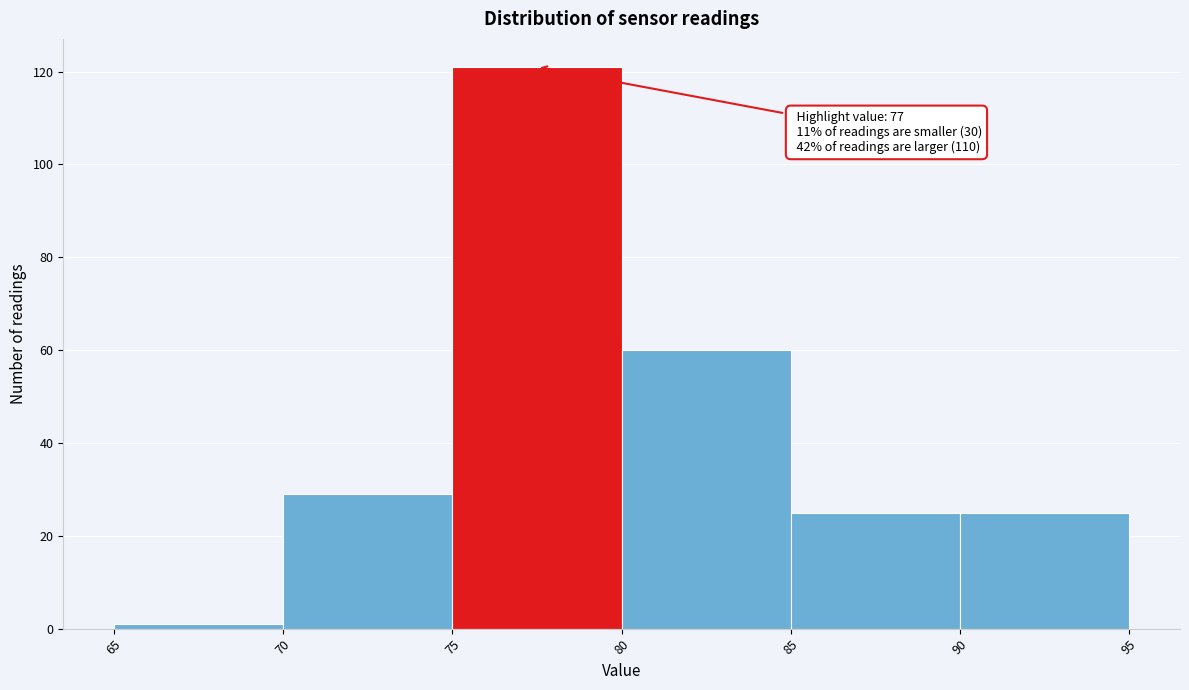

Which range on the x-axis has the tallest bar?

75 to 80